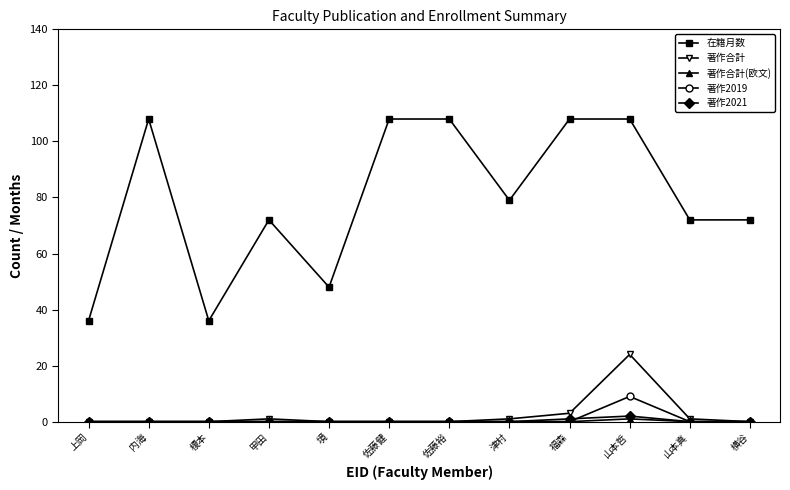

What is the sum of all 著作合計 values?

30